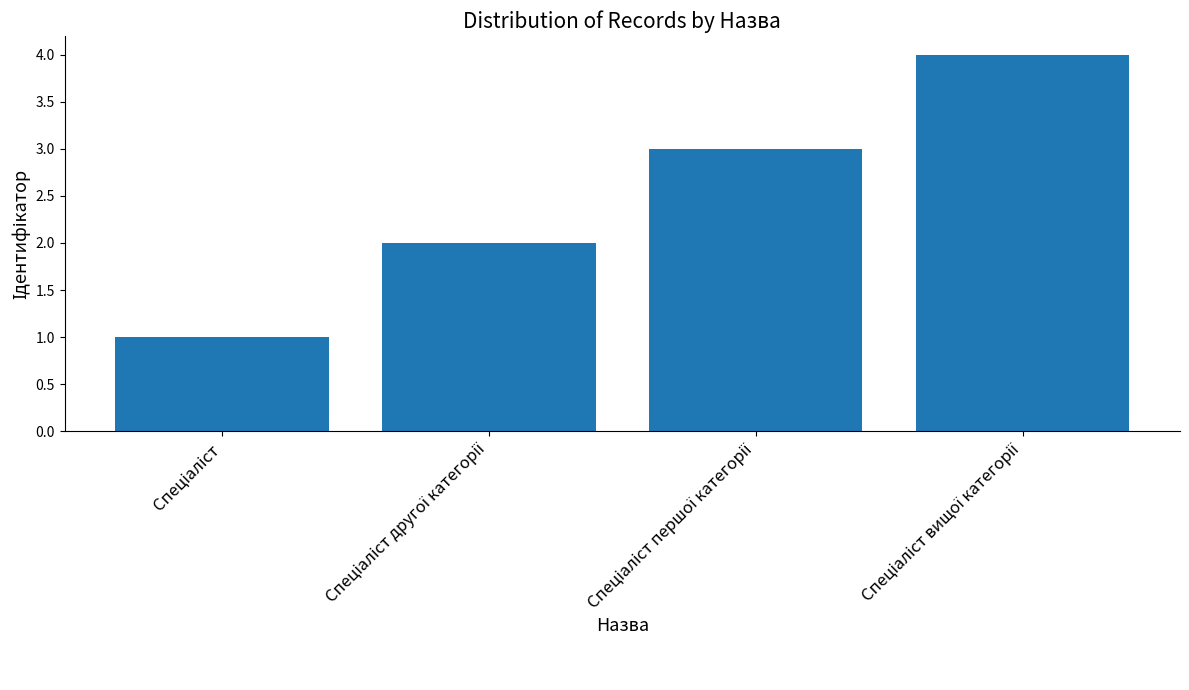

What is the maximum value shown in the chart?

4